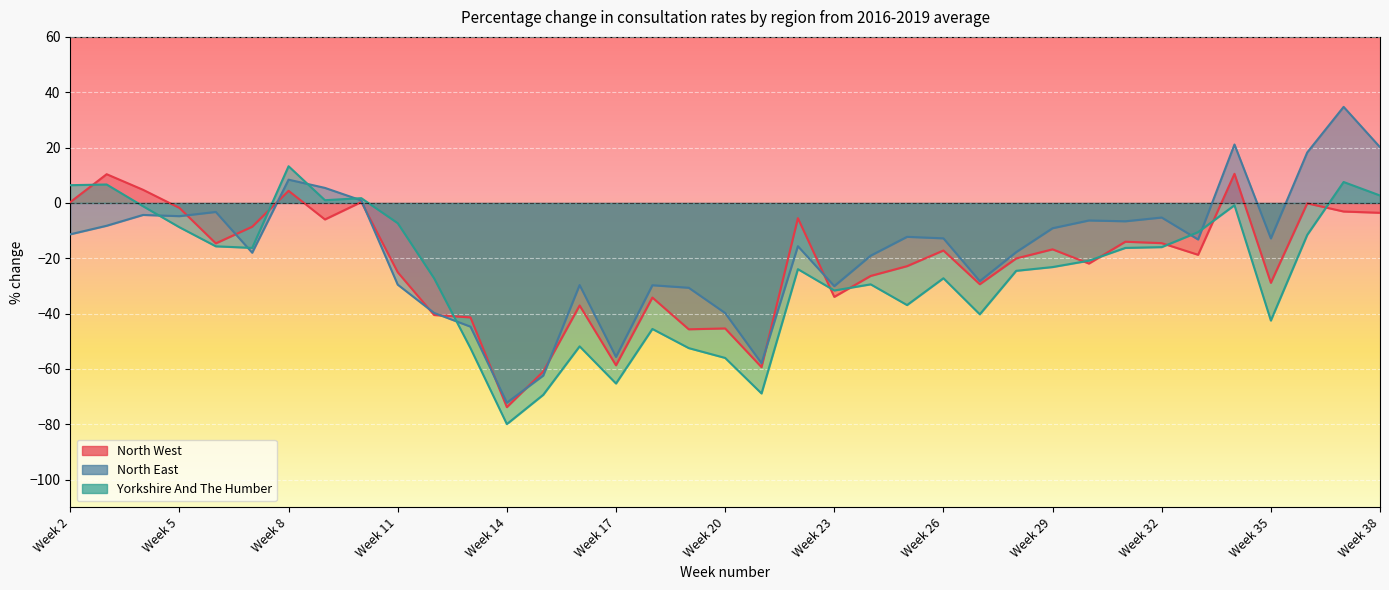

Between Week 29 and Week 6, which is larger?

Week 6